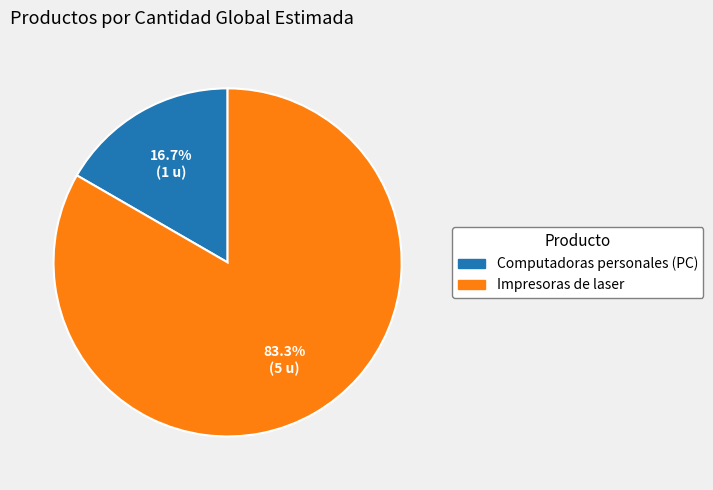

Which has a higher value, Impresoras de laser or Computadoras personales (PC)?

Impresoras de laser